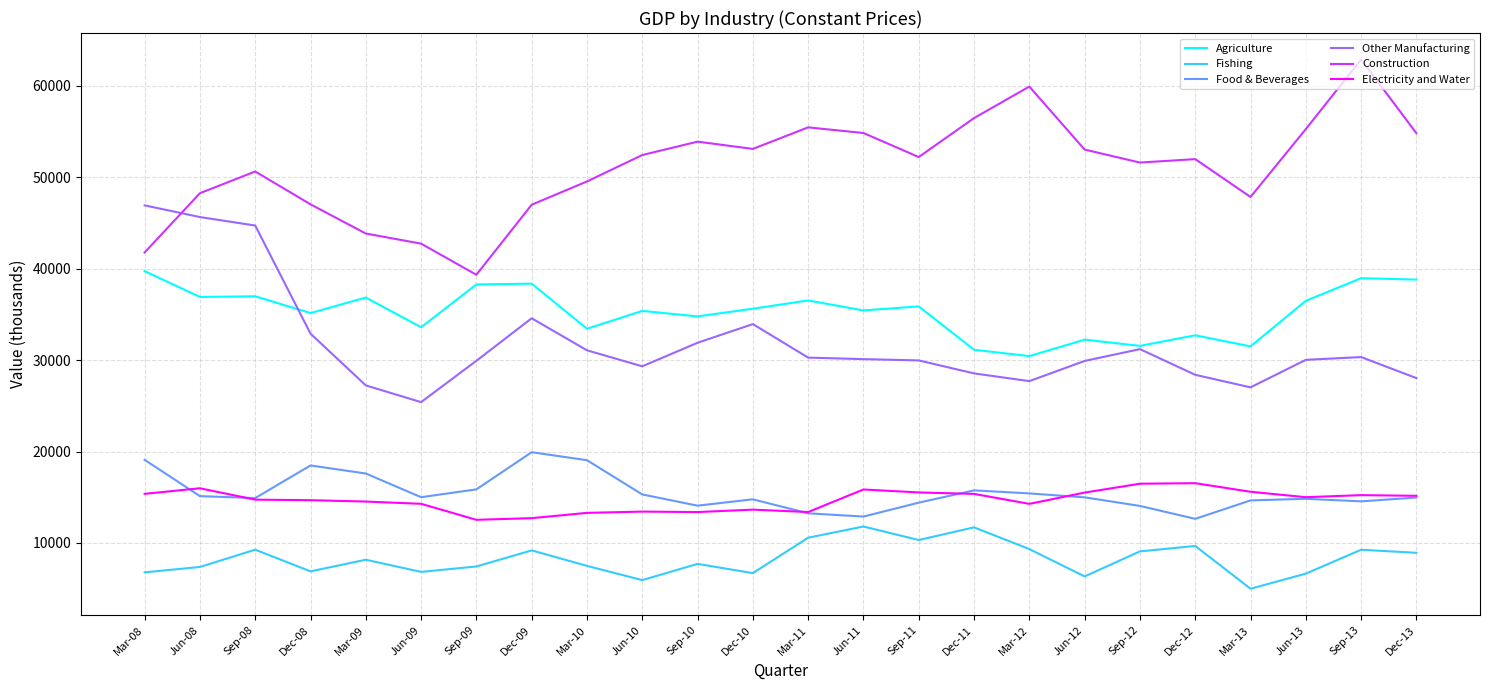

True or false: Agriculture has a value of 16094.5 at Dec-08.

False